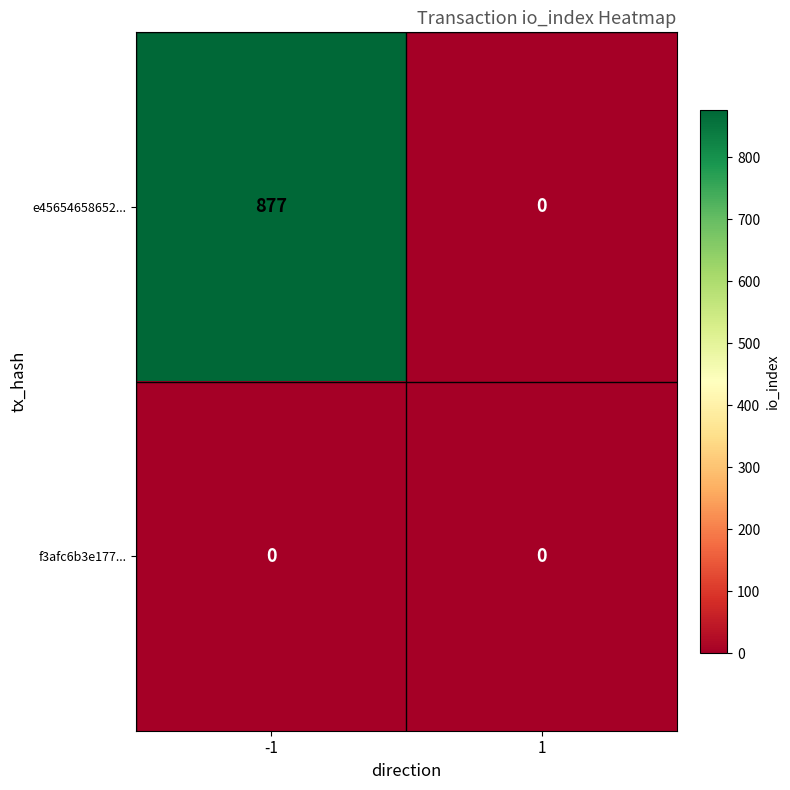

Reading right to left, list all the values displayed in this chart.

e45654658652...: 1=0	-1=877
f3afc6b3e177...: 1=0	-1=0